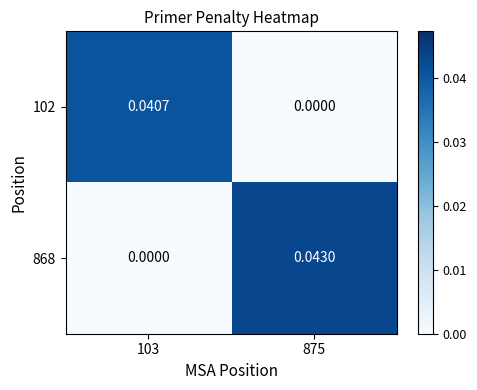

Is the value of 102 at 875 greater than the value of 868 at 875?

No